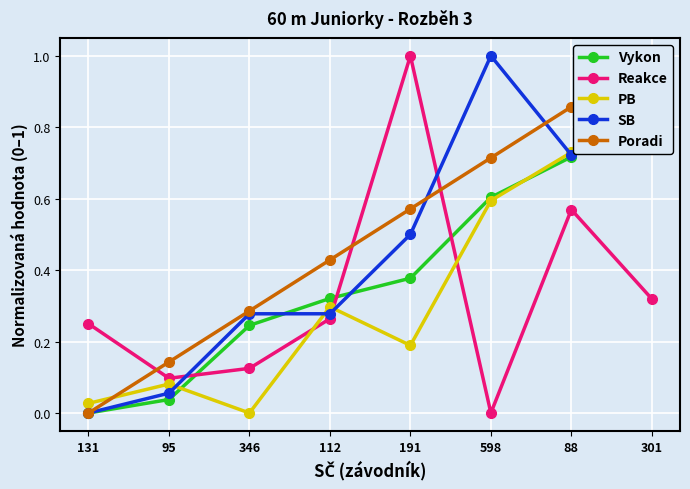

Which series has the largest range (max minus min)?

Vykon